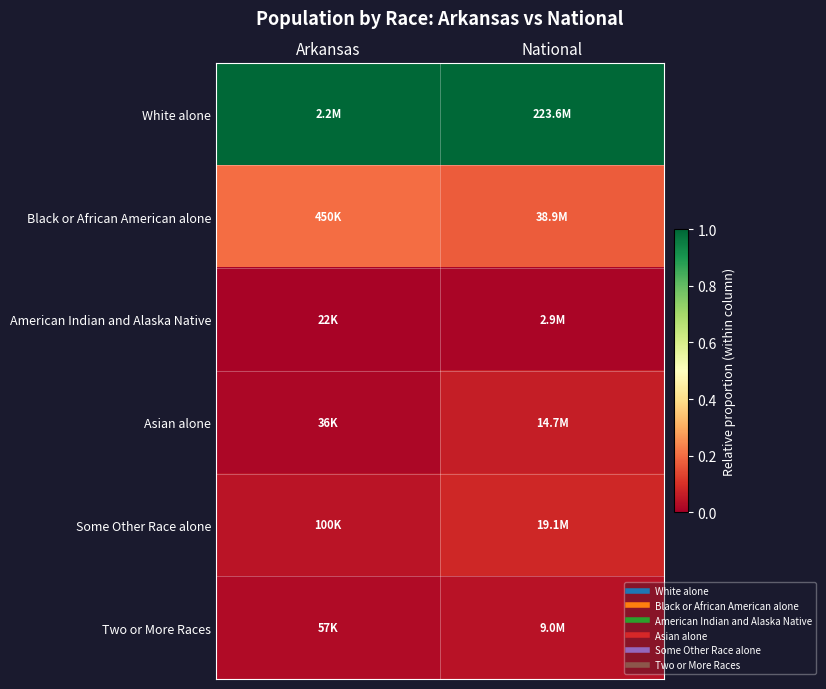

How many series are shown in this chart?

6